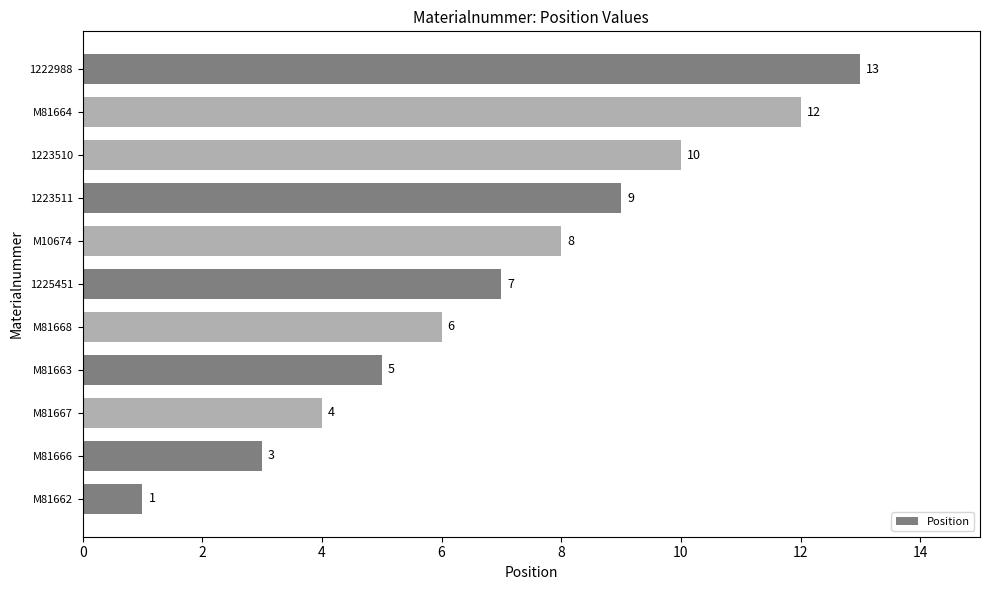

How many data points does each series have?

11